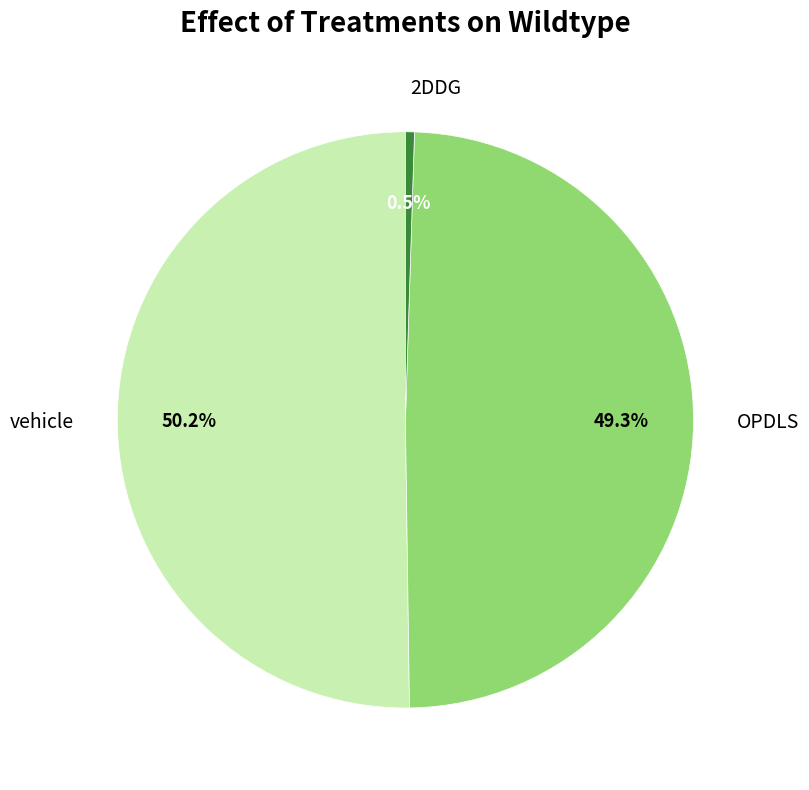

Which has a higher value, vehicle or 2DDG?

vehicle